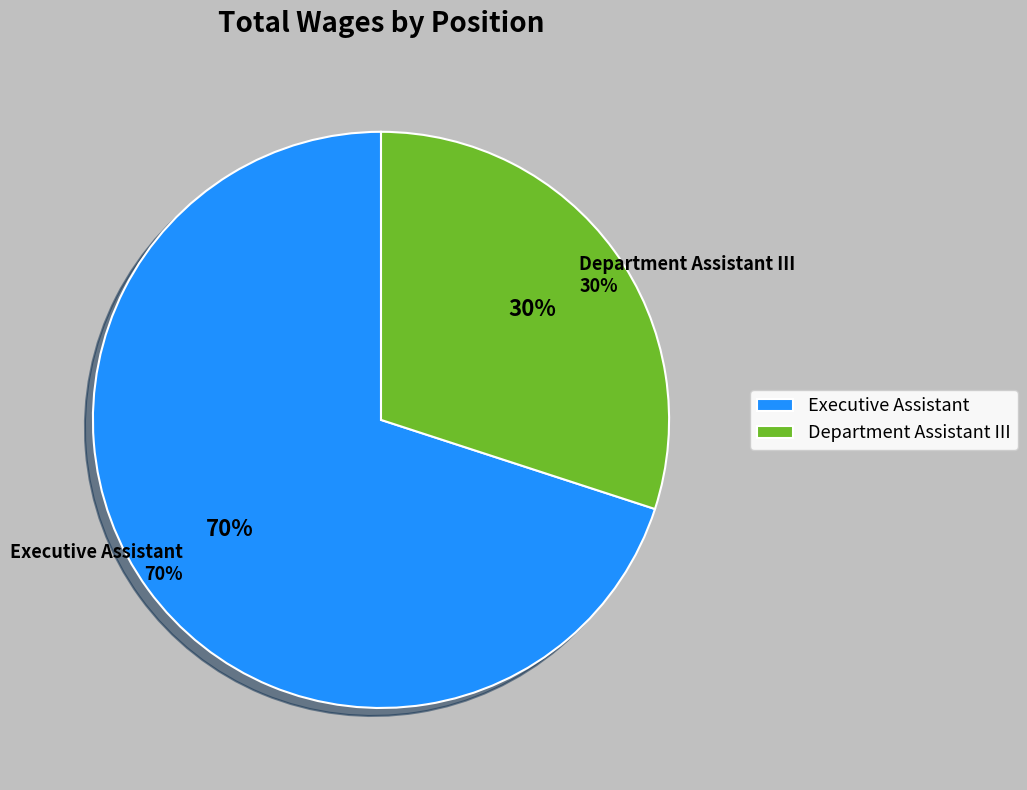

What is the smallest slice in the pie chart?

Department Assistant III